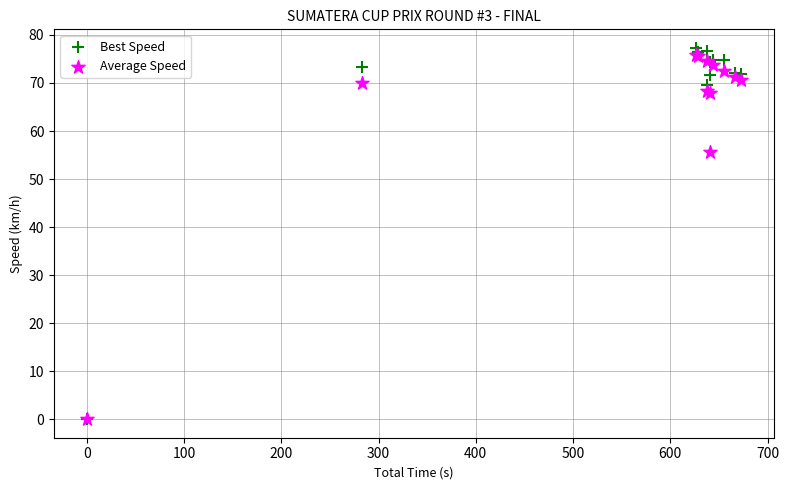

What are all the series names shown in the legend?

Best Speed, Average Speed